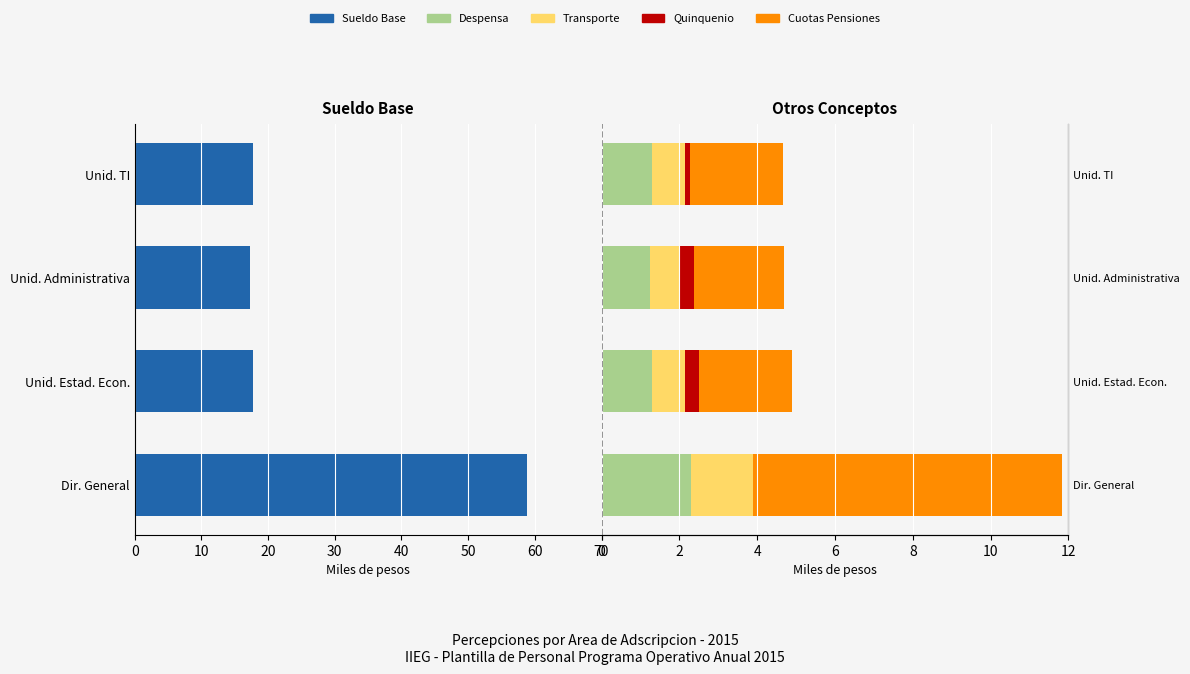

Are the bars horizontal?

Yes